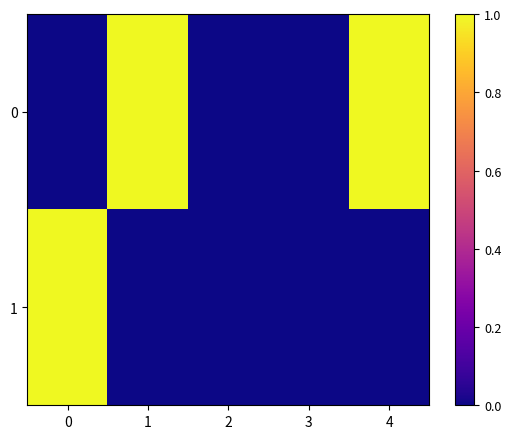

Reading right to left, transcribe all the data shown in this chart.

0: 4=1	3=0	2=0	1=1	0=0
1: 4=0	3=0	2=0	1=0	0=1